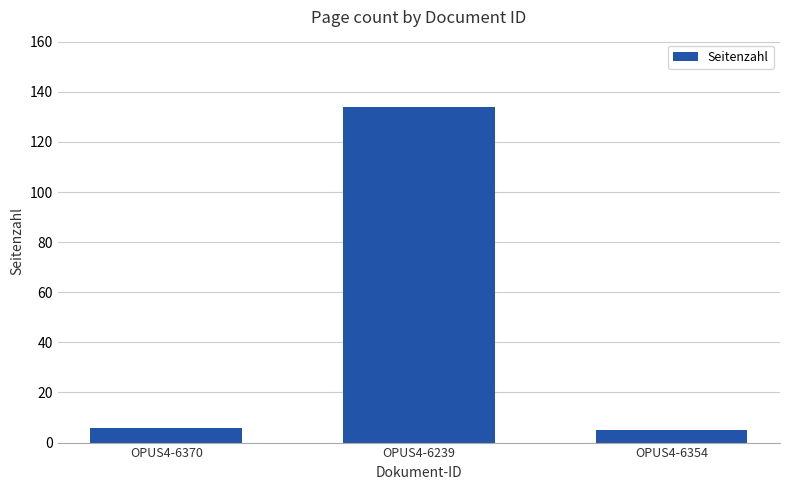

True or false: the data shows 229 at OPUS4-6239.

False